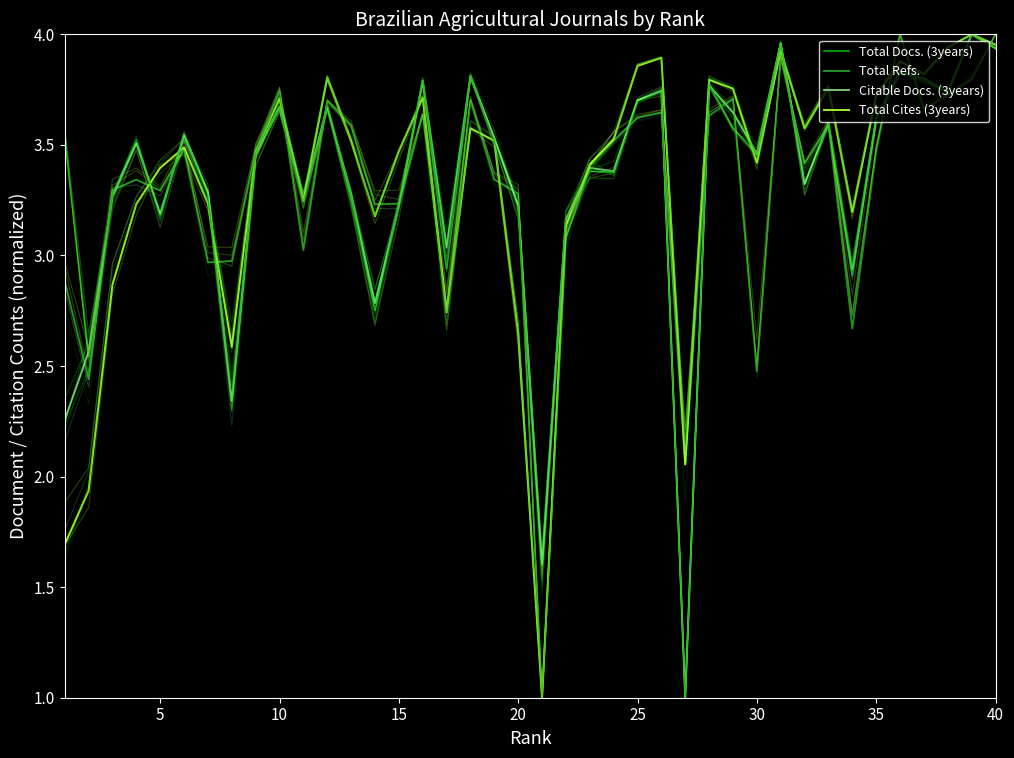

After their last crossing, which series has the higher values: Citable Docs. (3years) or Total Docs. (3years)?

Citable Docs. (3years)